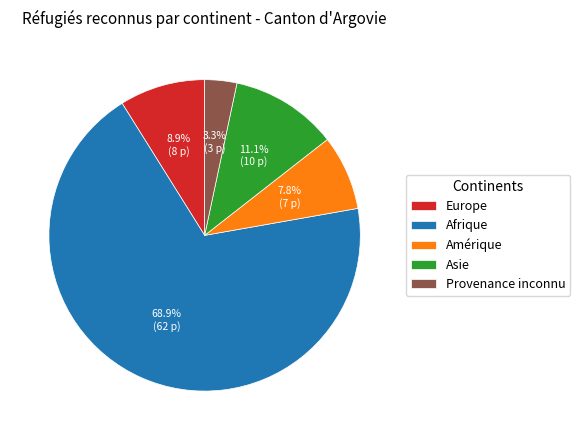

What is the majority slice?

Afrique